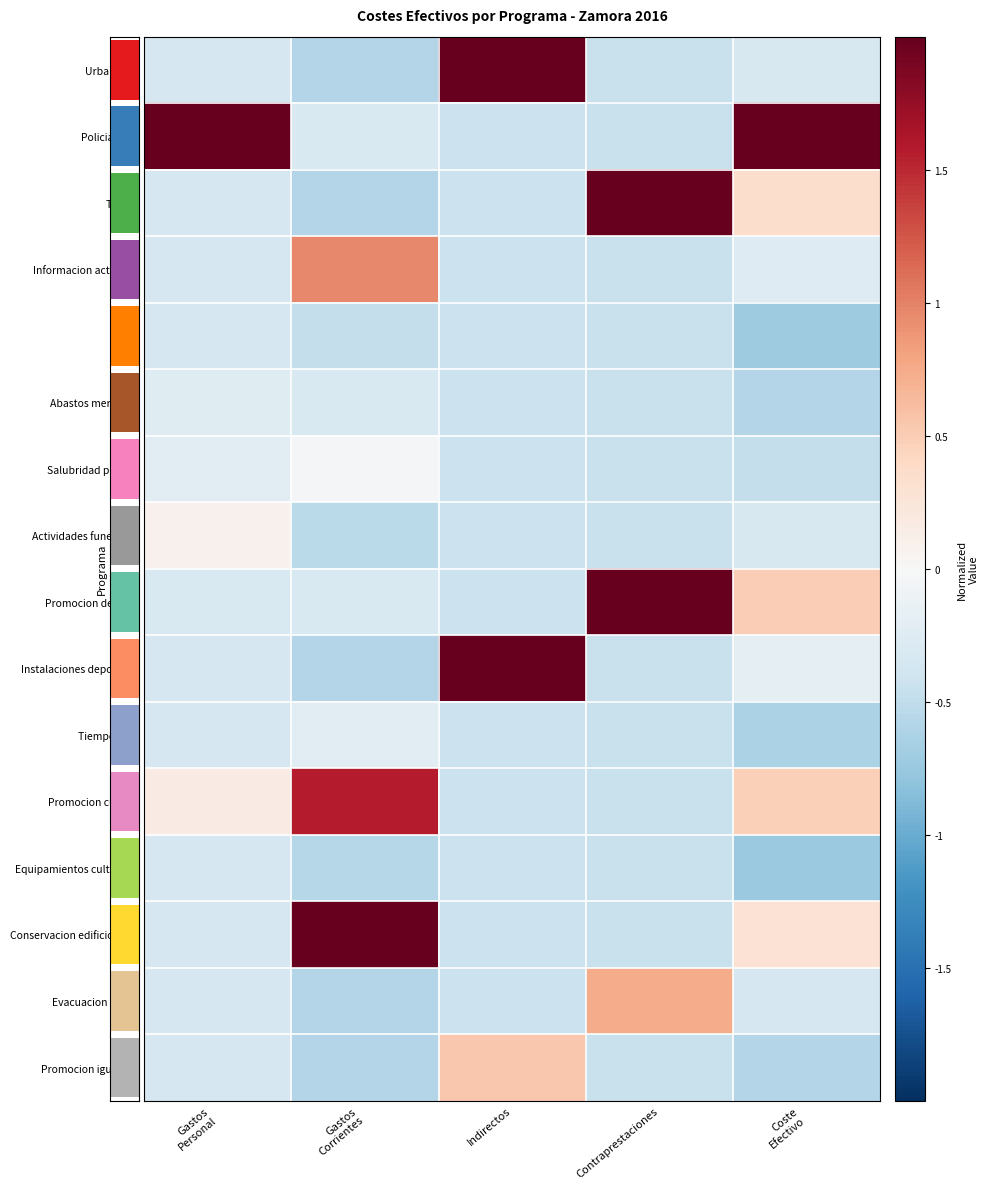

At which label is Policia local closest to 1?

Gastos Corrientes